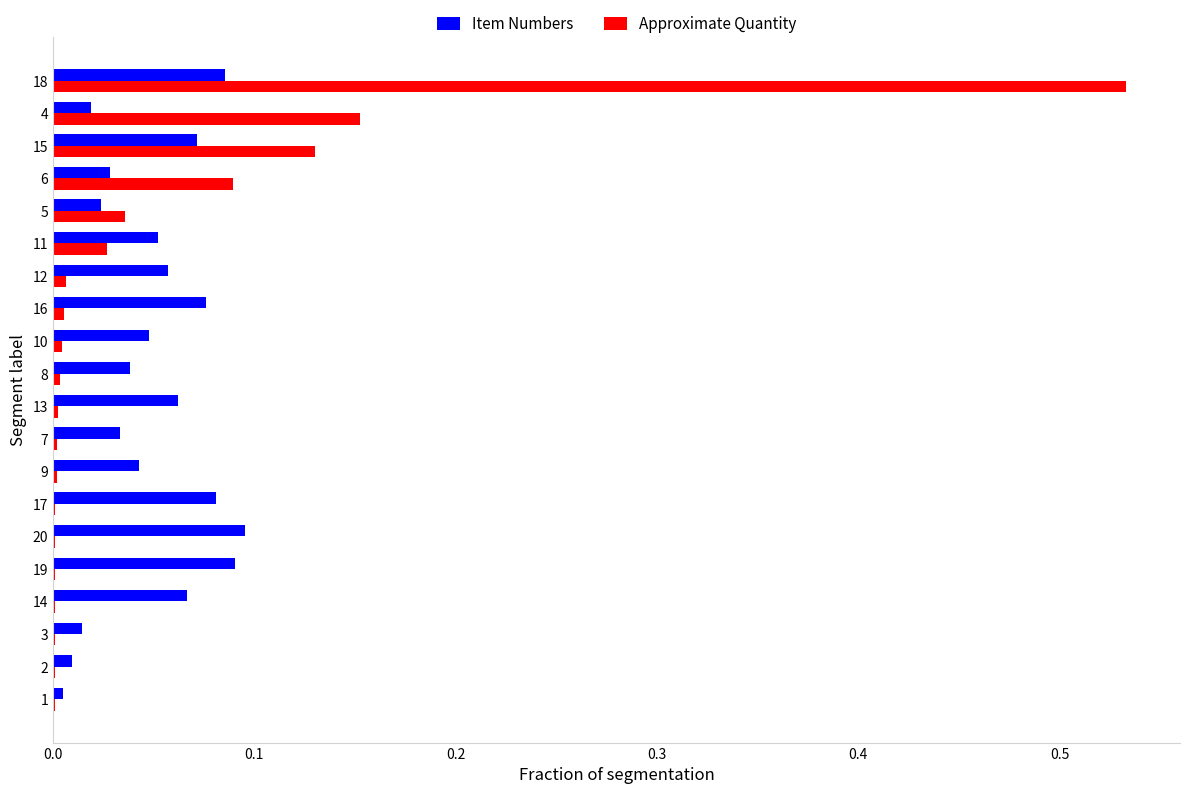

What is the sum of all Item Numbers values?

1.0